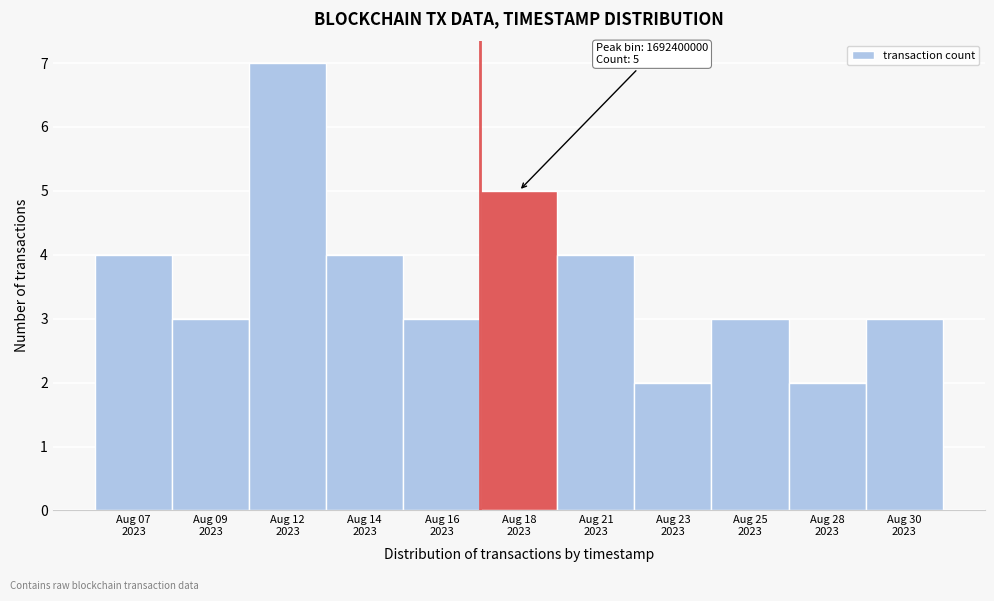

Reading left to right, extract all data points from this chart.

4	3	7	4	3	5	4	2	3	2	3